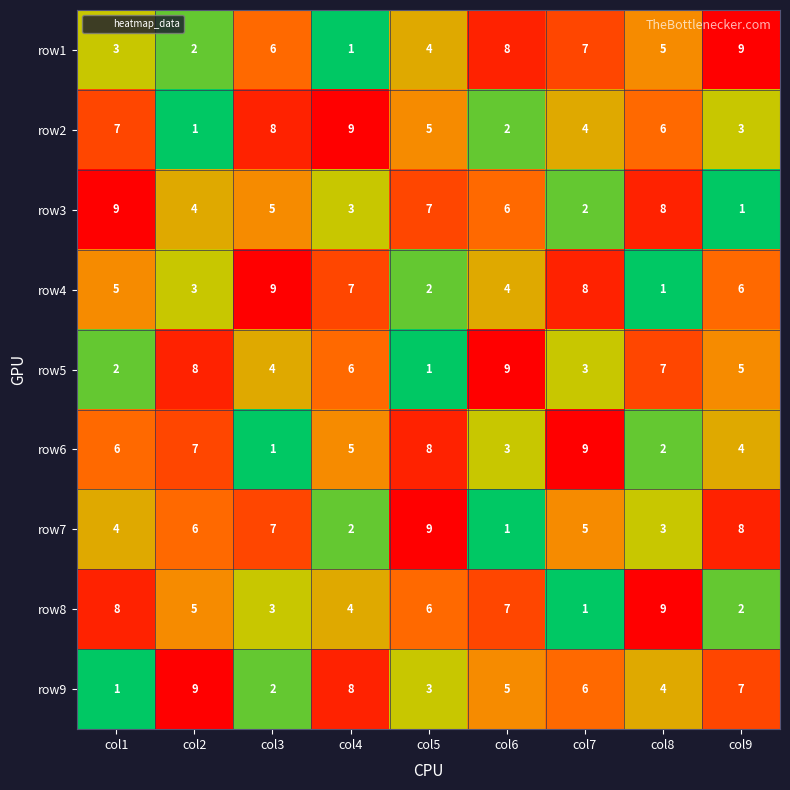

At which label does row1 first exceed 5?

col3